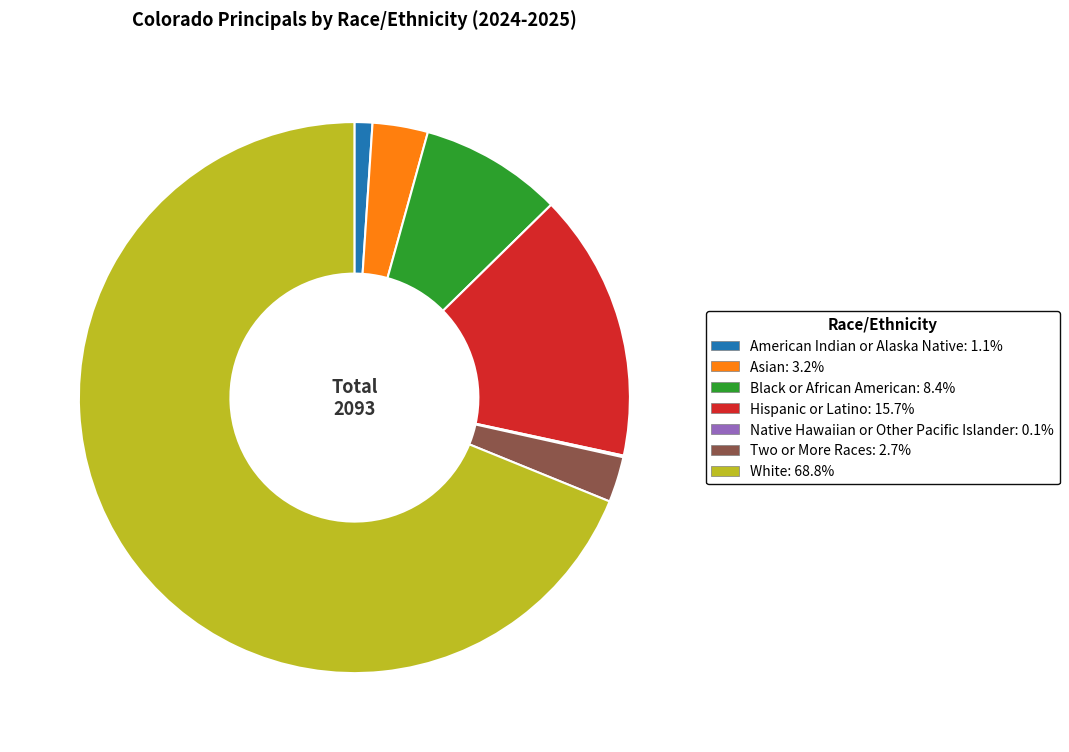

What is the ratio of the value at American Indian or Alaska Native: 1.1% to the value at Asian: 3.2%?

0.3